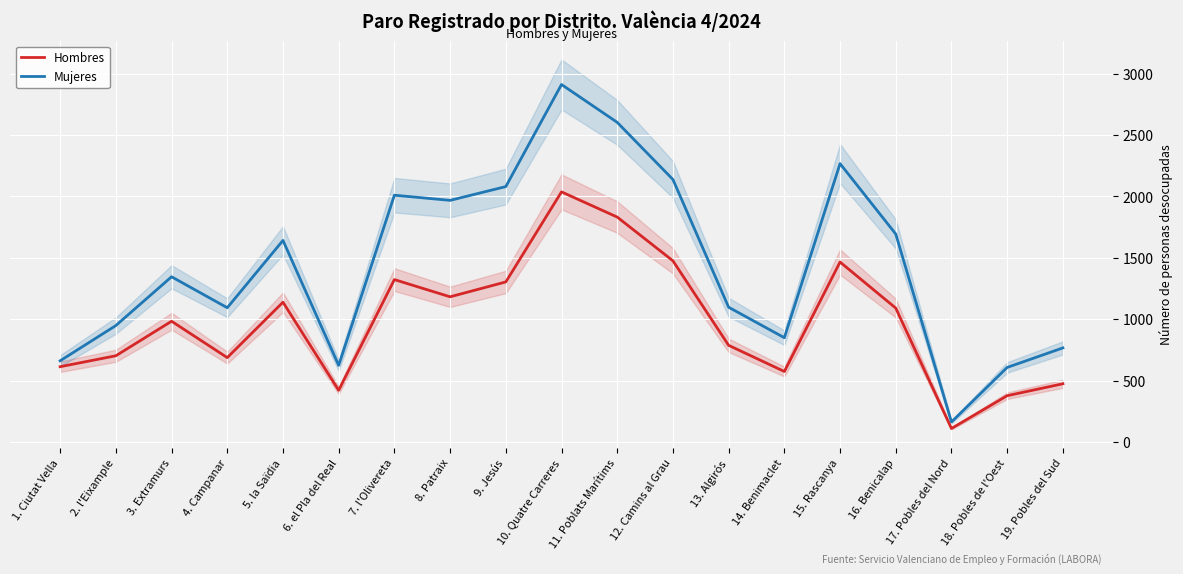

In Hombres, how many points are higher than both neighbors (excluding endpoints)?

5